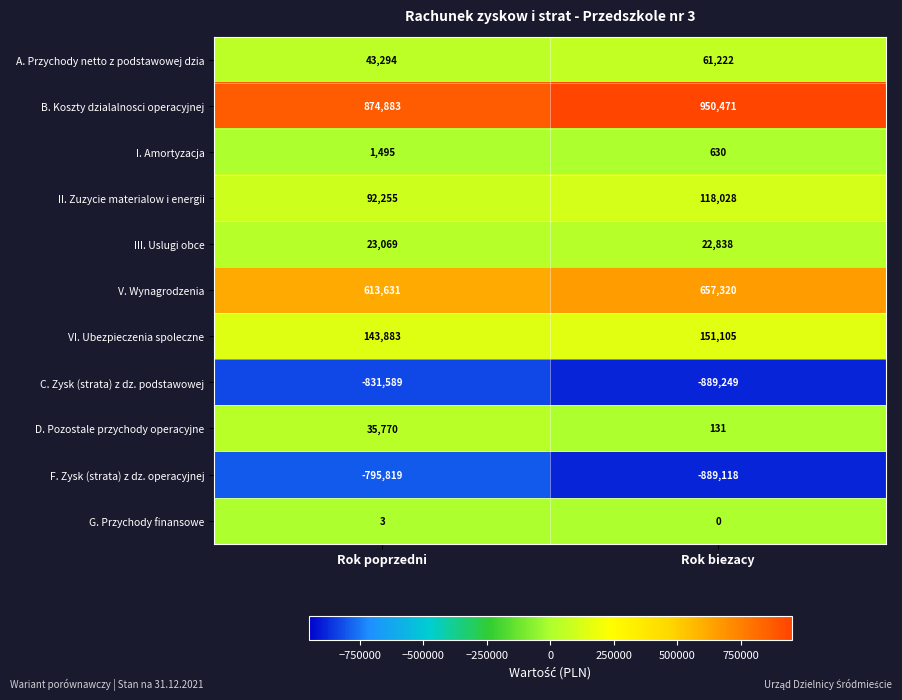

How many data points does each series have?

2